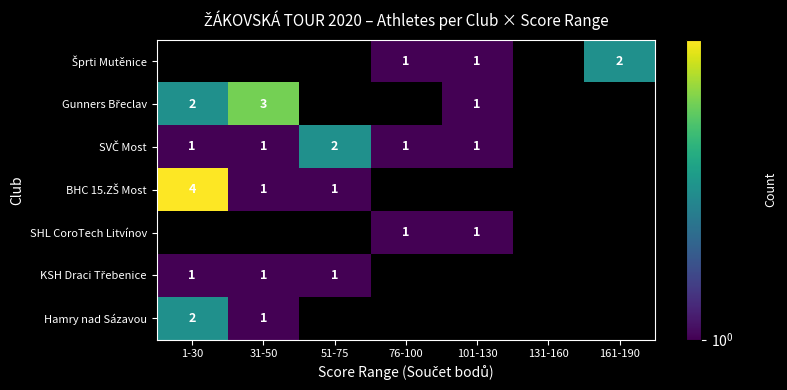

What is the sum of all Gunners Břeclav values?

6